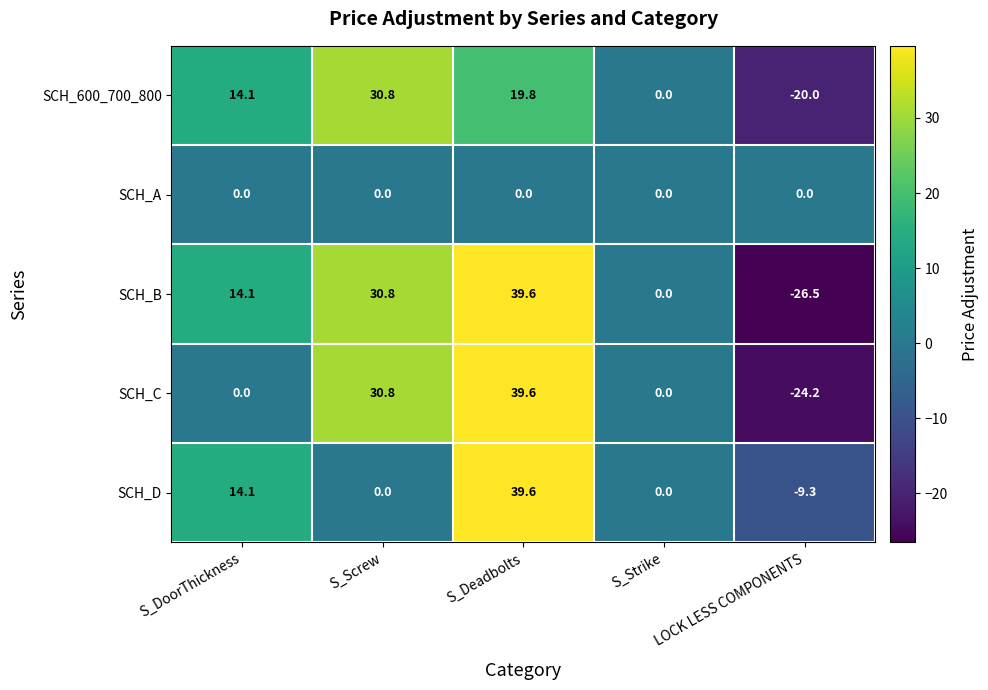

Which series has the largest range (max minus min)?

SCH_B